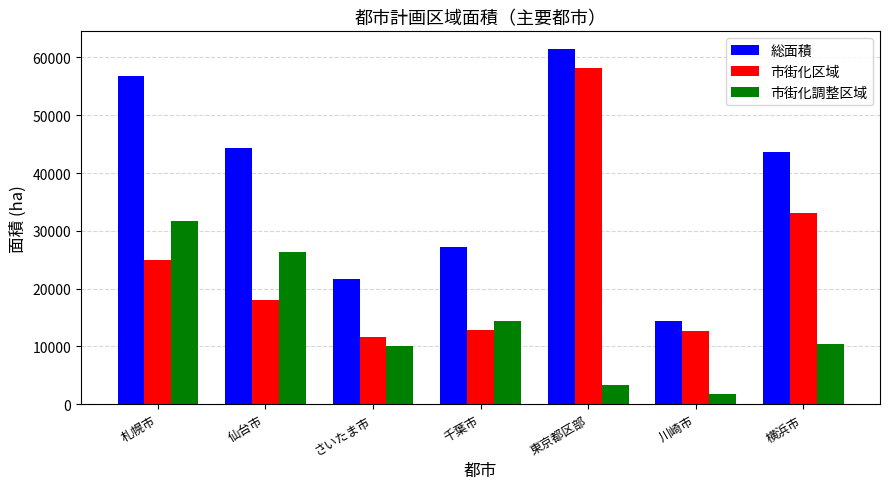

What is the value of the 総面積 bar at the 6th from the left?

14435